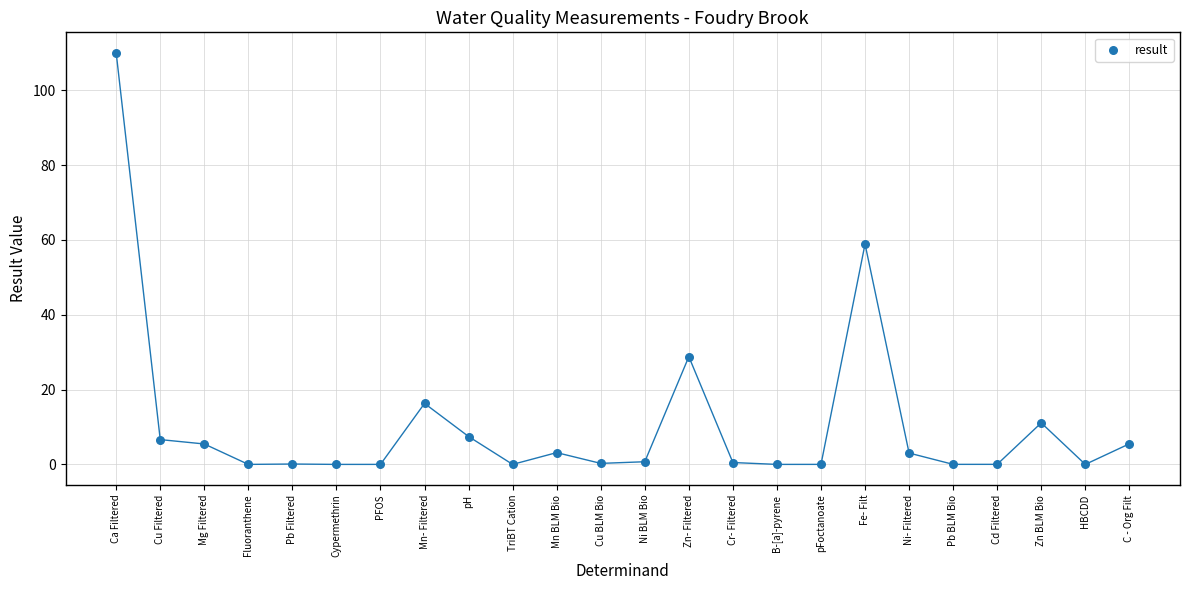

What Y value in the scatter plot is closest to 55?

58.9